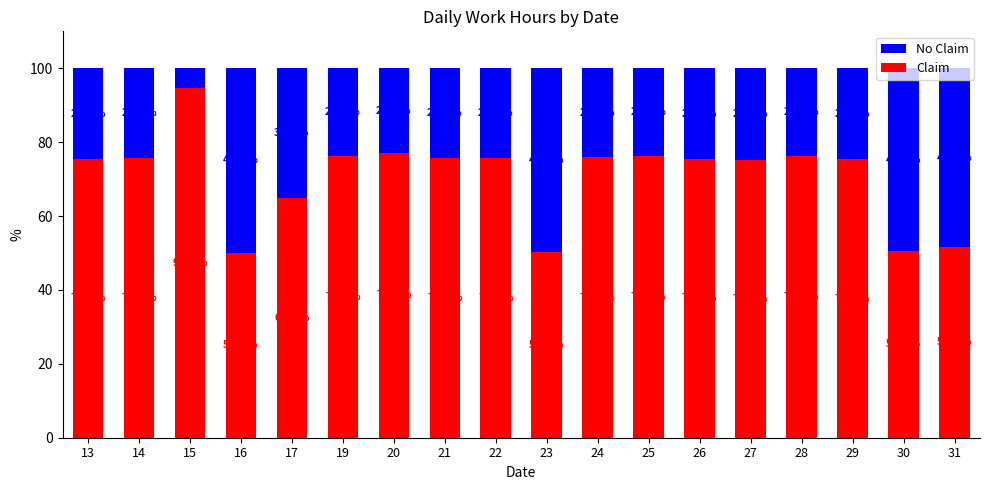

What is the difference between the maximum and minimum values in the Claim series?

44.4